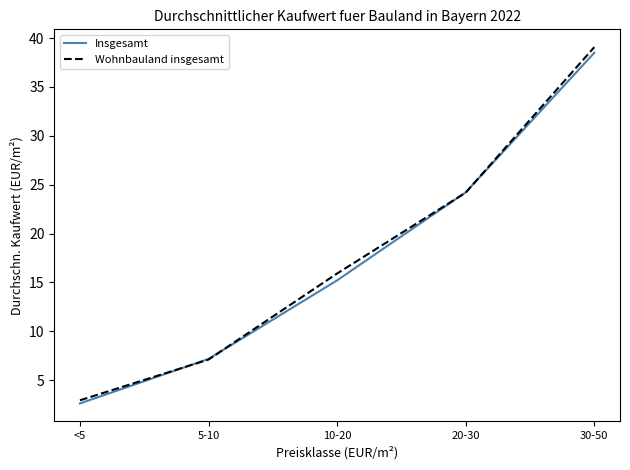

The value of Wohnbauland insgesamt at 20-30 is 41.9. True or false?

False